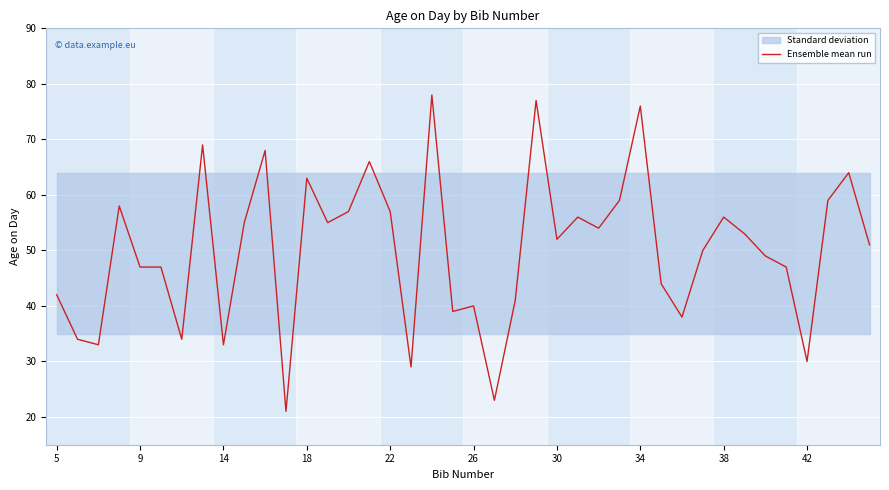

True or false: there are more than 0 points higher than both neighbors.

True